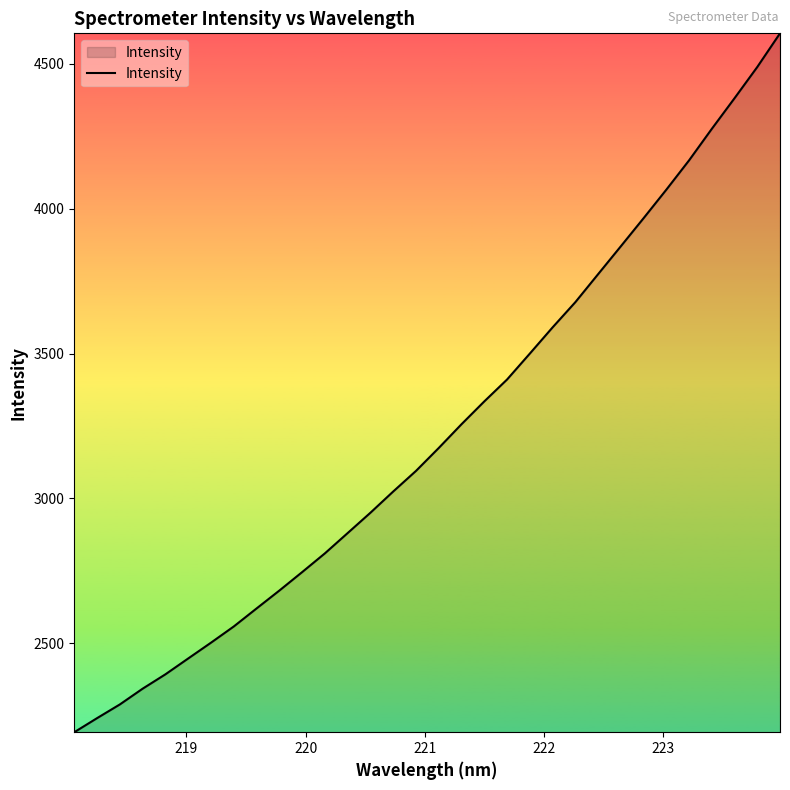

What is the greatest value displayed?

4604.8